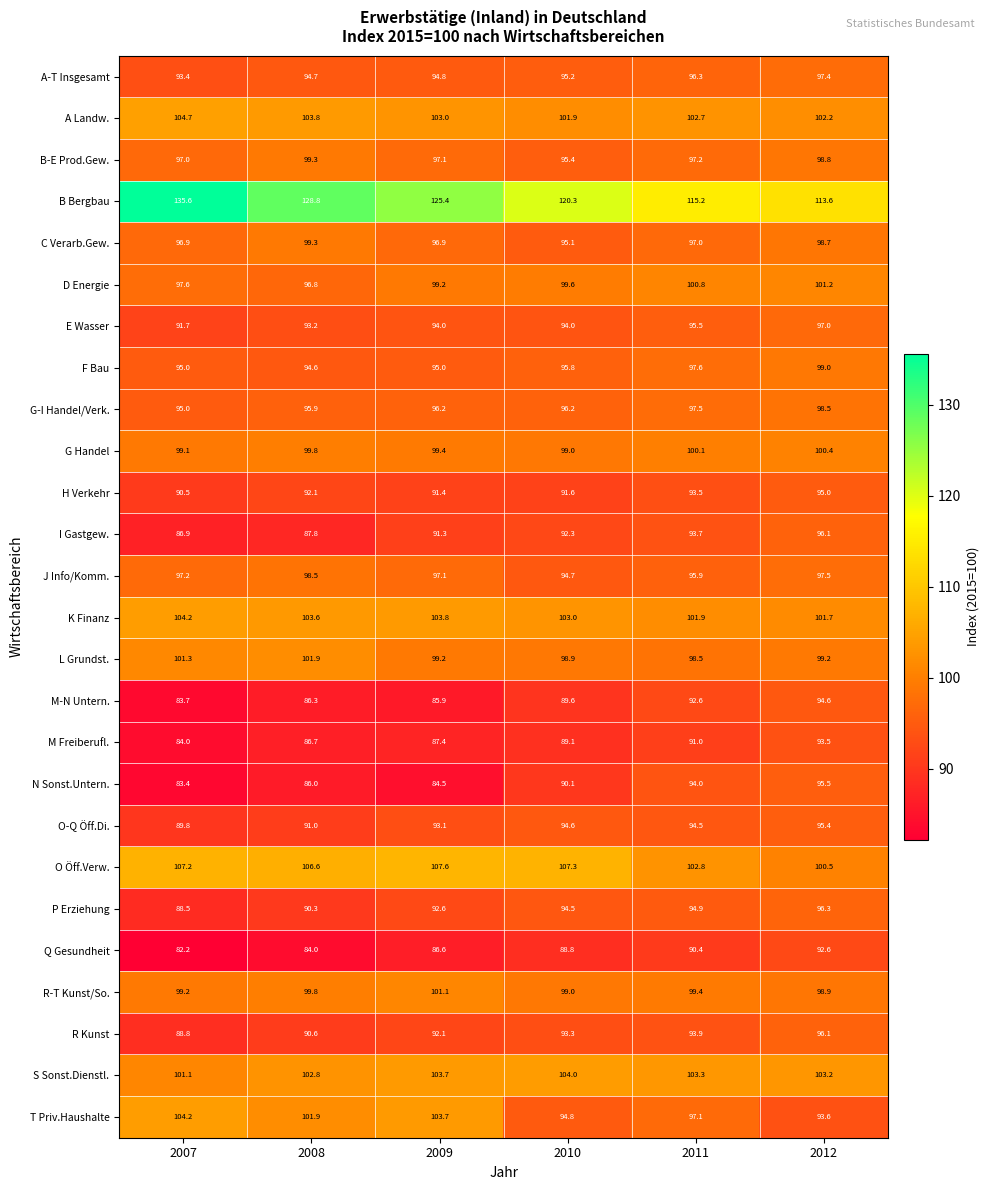

Which series has the largest total across all categories?

B Bergbau